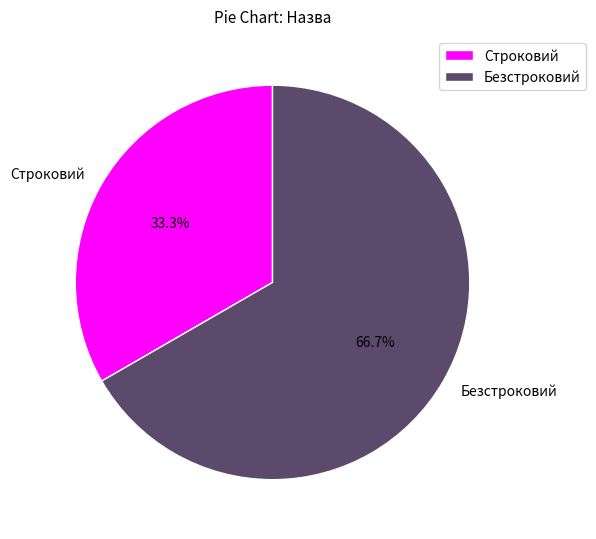

Does Строковий represent more than half of the total?

No